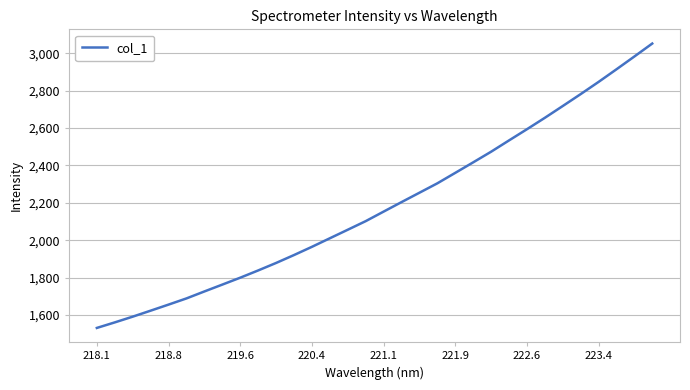

What is the maximum value shown in the chart?

3051.6